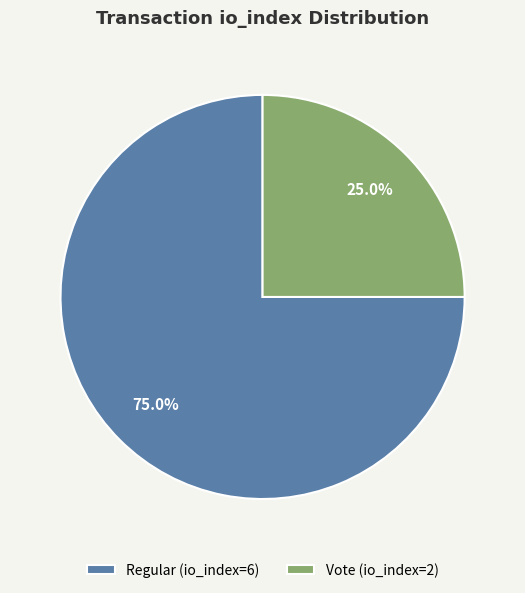

Is there any slice that represents more than half of the pie?

Yes